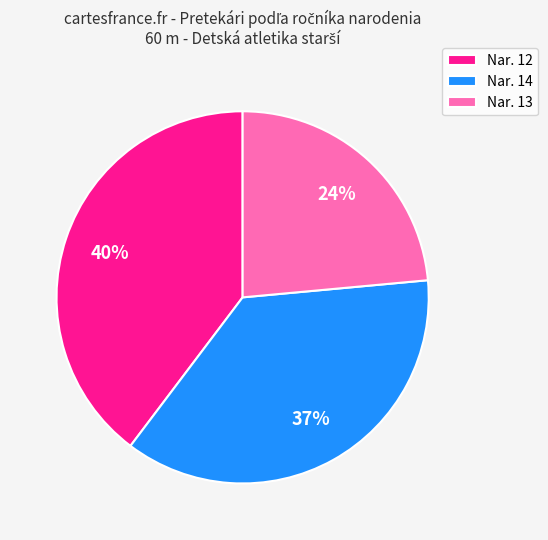

The Nar. 13 slice represents 24% of the pie. True or false?

True